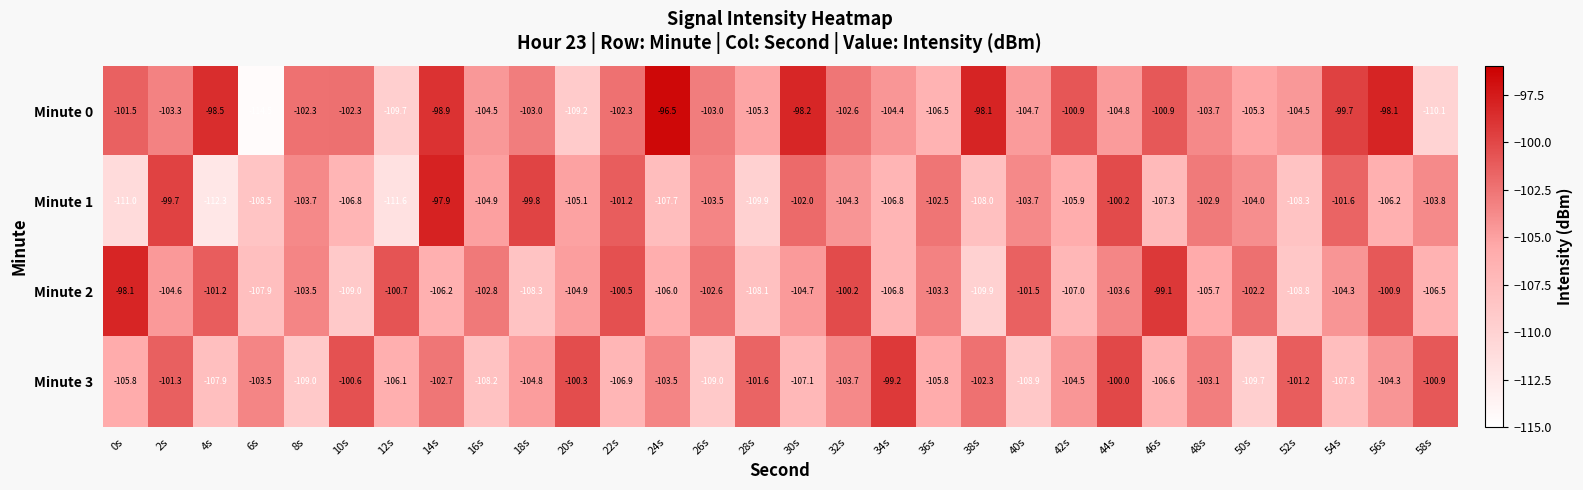

At which category is the sum across all series the highest?

14s